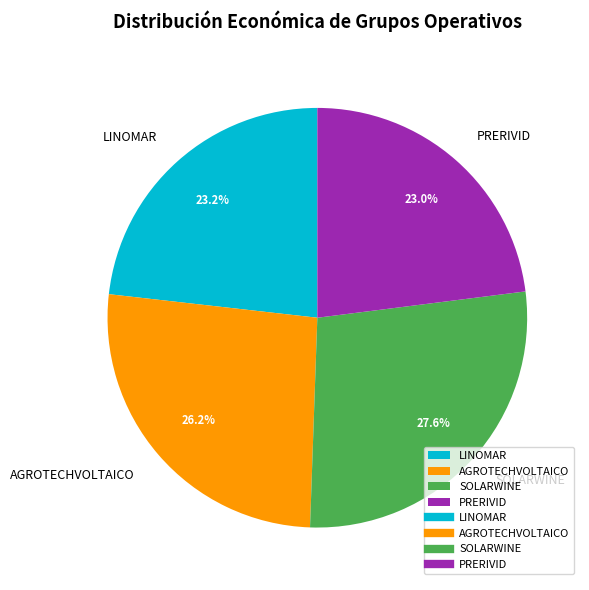

To the nearest percent, what percentage of the pie is PRERIVID?

23%